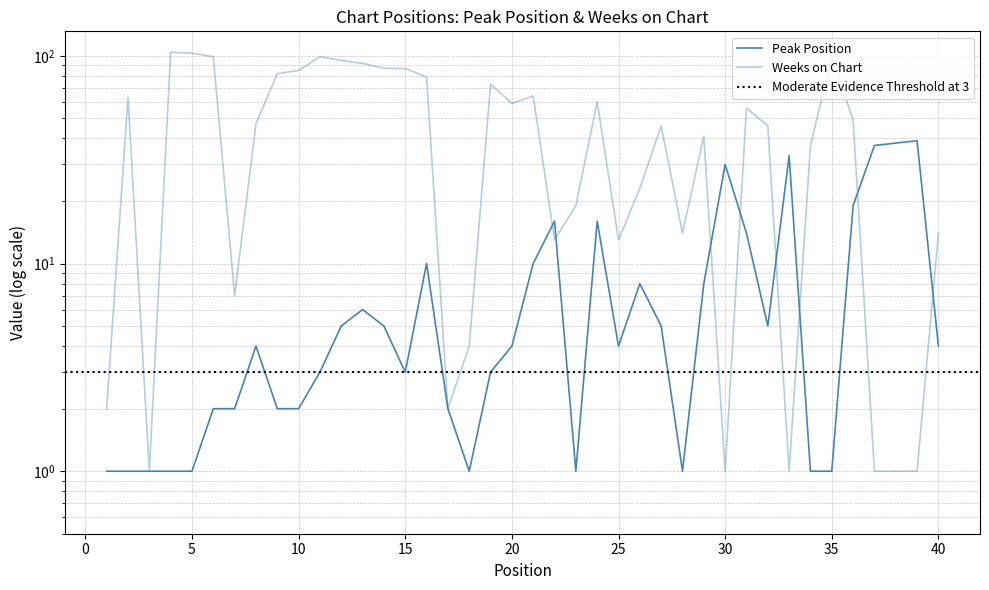

What is the maximum value shown in the chart?

104